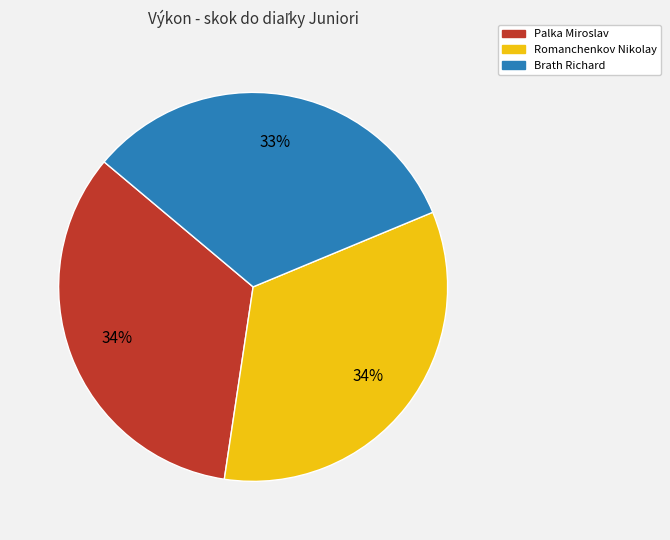

The Romanchenkov Nikolay slice represents 34% of the pie. True or false?

True